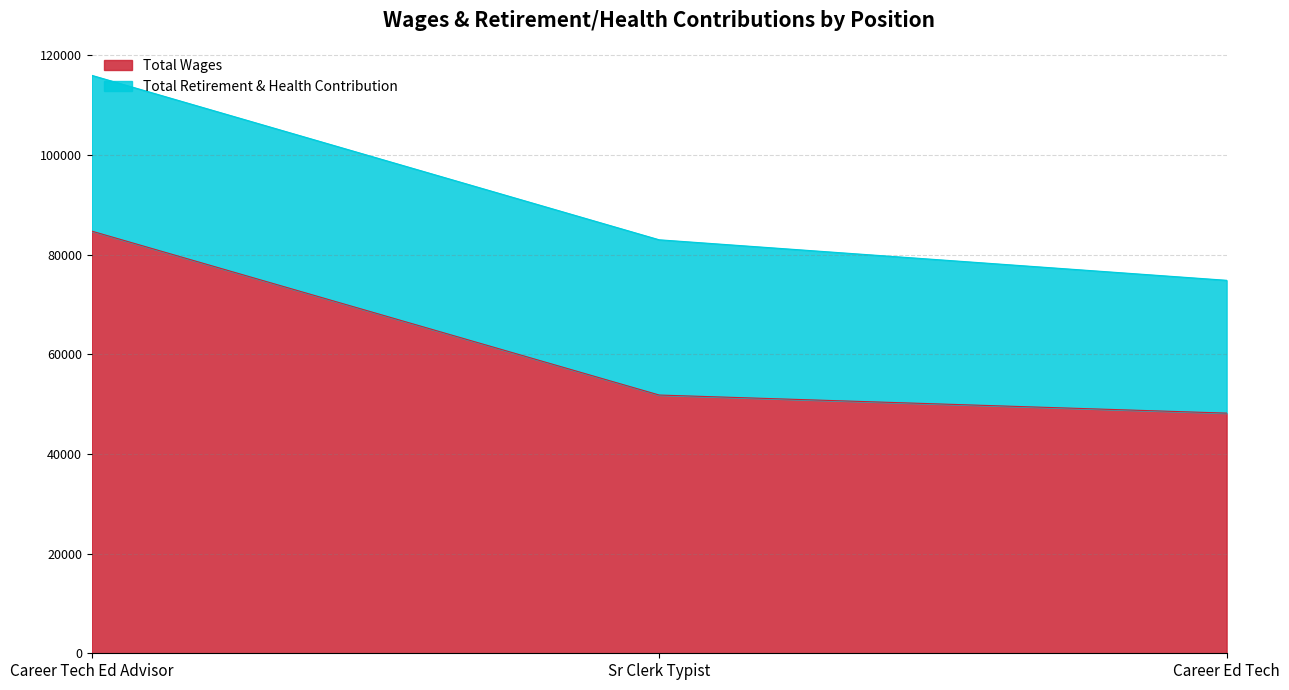

How many values in the Total Wages series are below 51828?

1